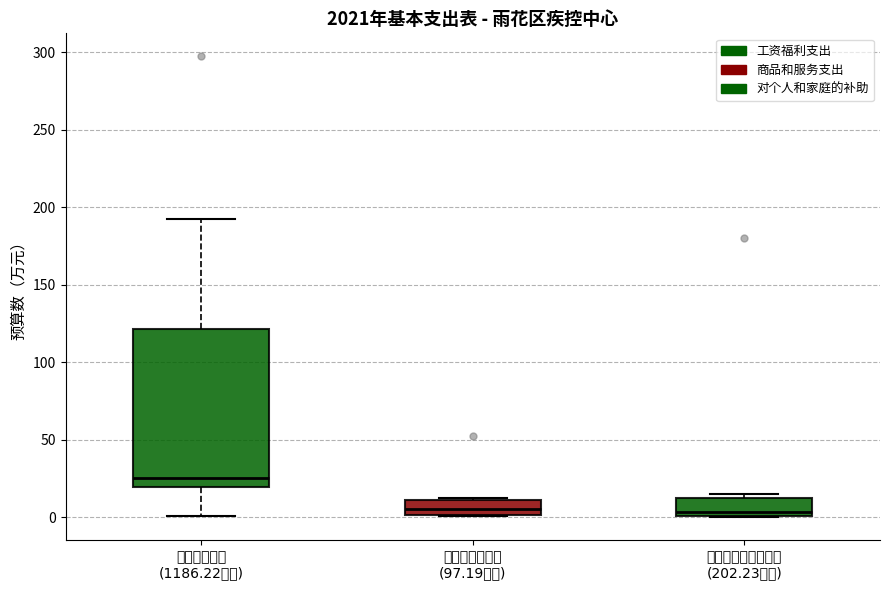

Reading left to right, transcribe this box plot: for each box, give where its median line is, the range the box spans, and where its two whiskers end, as read against the y-axis. The values are not printed on the chart, so give them approximately, as read against the axis.

工资福利支出 (1186.22万元): median 25, box 20 to 120, whiskers 0 to 195
商品和服务支出 (97.19万元): median 5, box 0 to 10, whiskers 0 to 15
对个人和家庭的补助 (202.23万元): median 5, box 0 to 15, whiskers 0 to 15 (just above the box's upper edge)